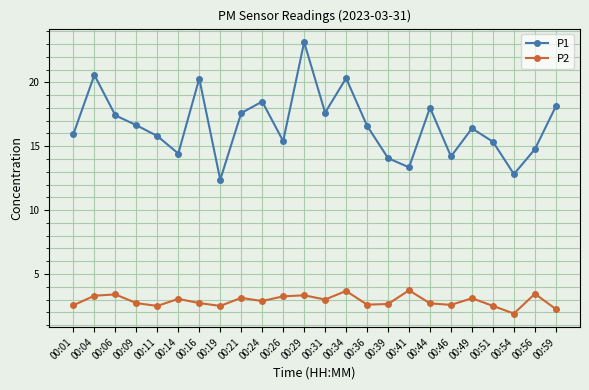

How many data points in P2 are above 2?

23